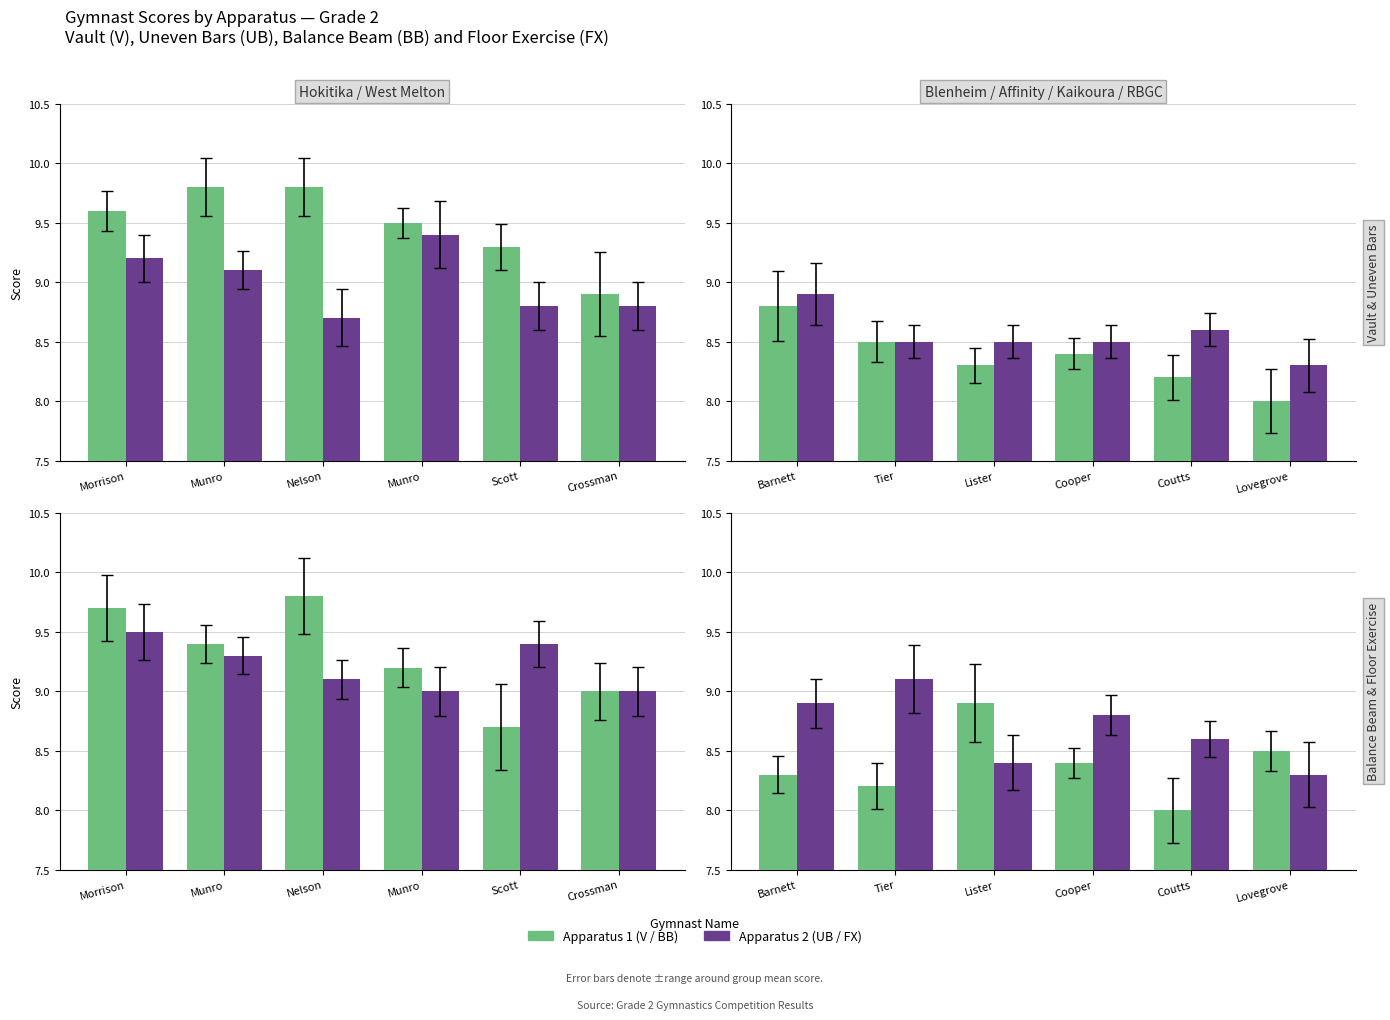

Count the number of categories in the chart.

6